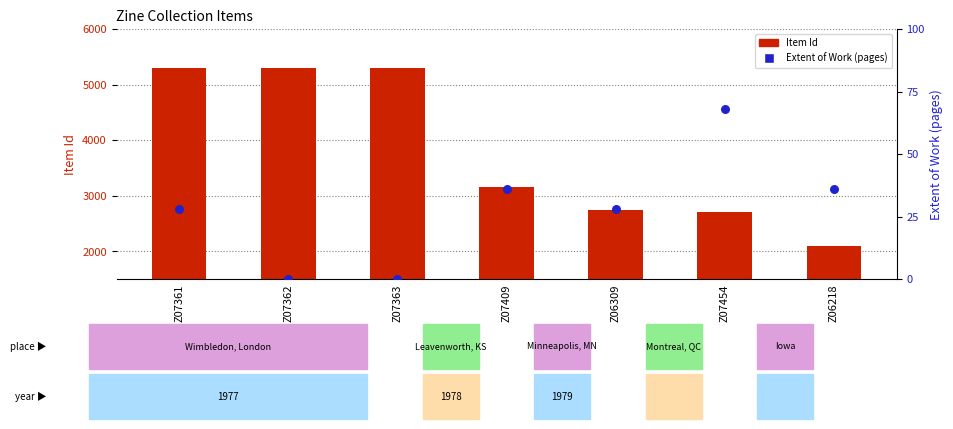

Which series has the largest total across all categories?

Item Id